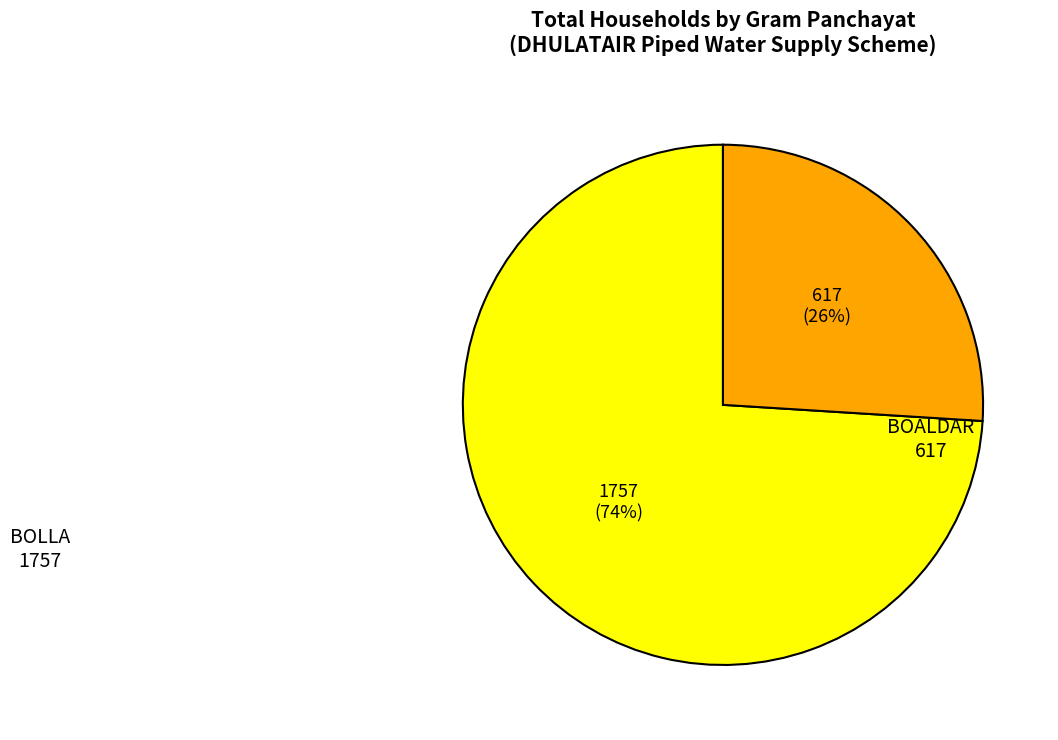

Count the number of slices in the pie.

2